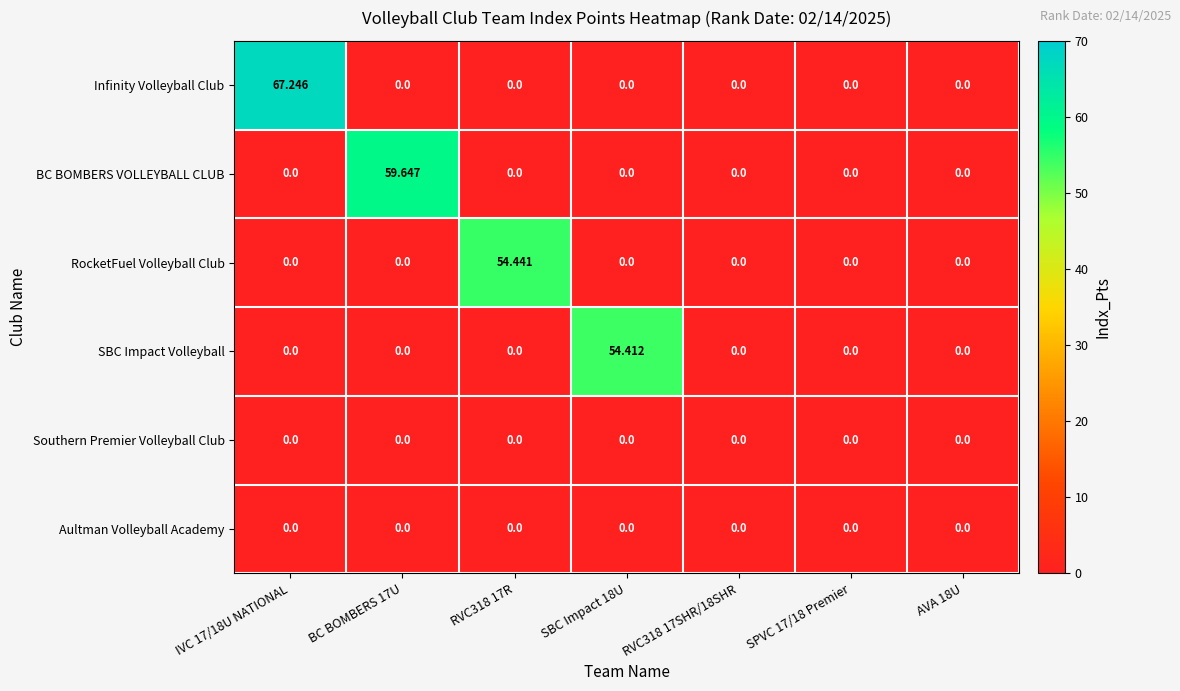

Which series has the largest total across all categories?

Infinity Volleyball Club